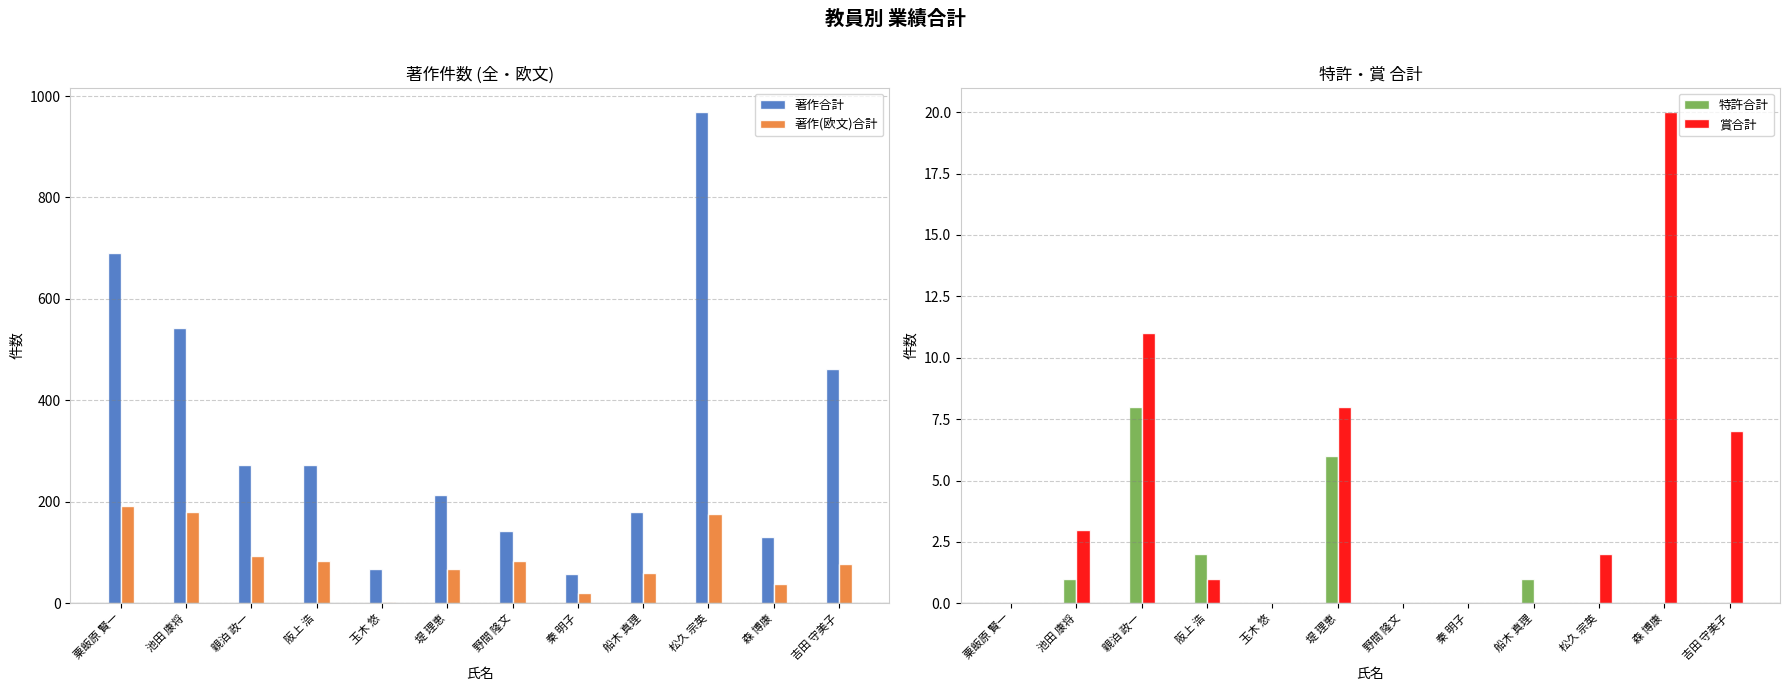

What position from the right is 吉田 守美子?

1